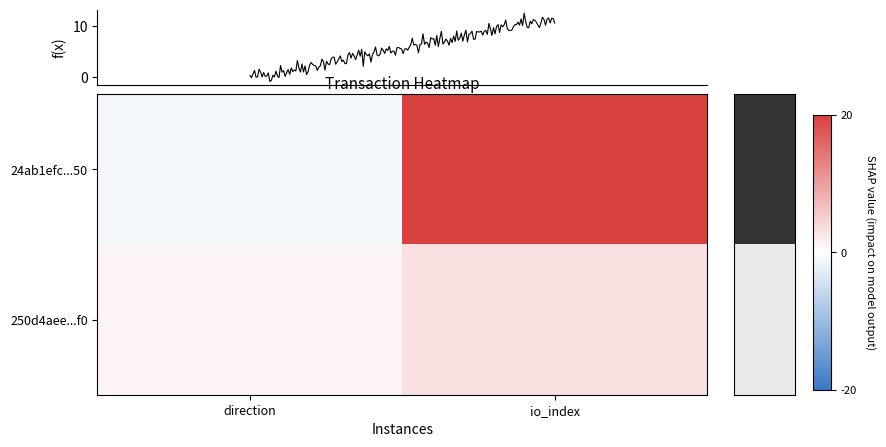

The value of 24ab1efc...50 at io_index is 11. True or false?

False